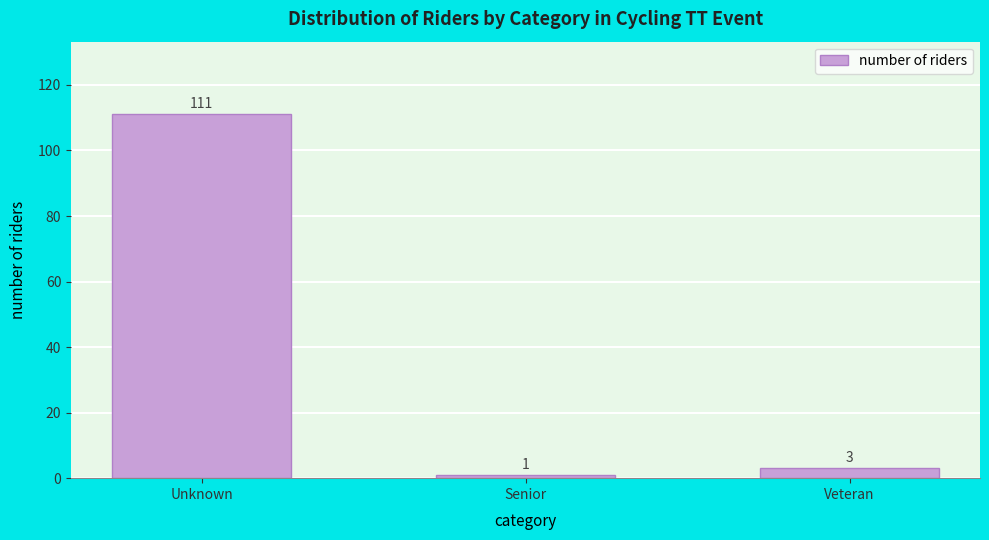

Reading right to left, transcribe all the data shown in this chart.

3	1	111